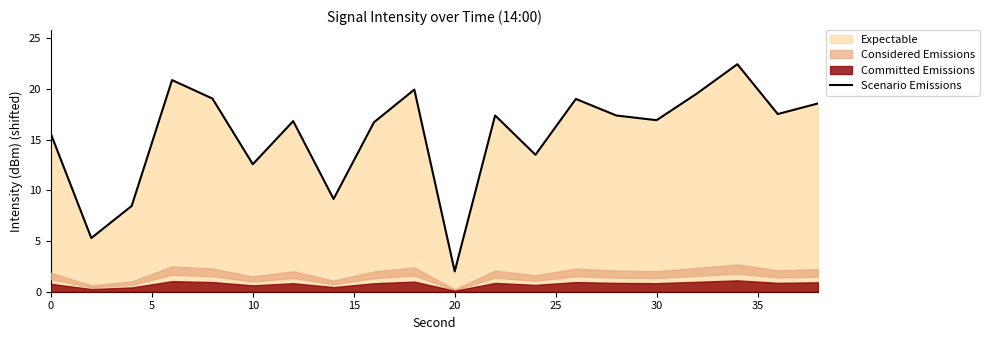

Does the chart have visible grid lines?

No